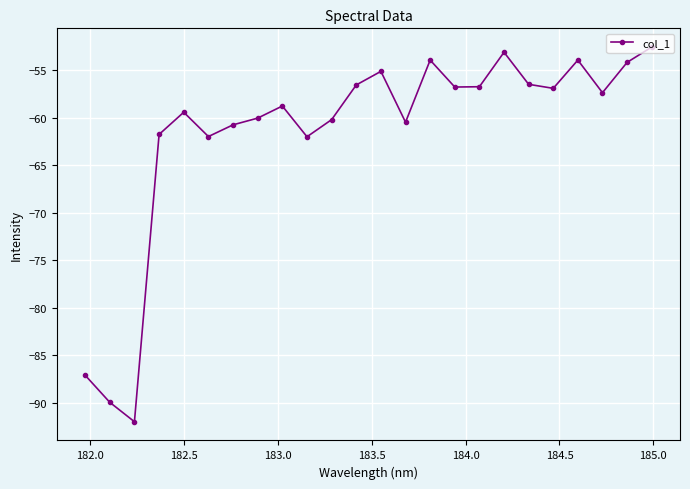

What is the sum of all values?

-1478.5